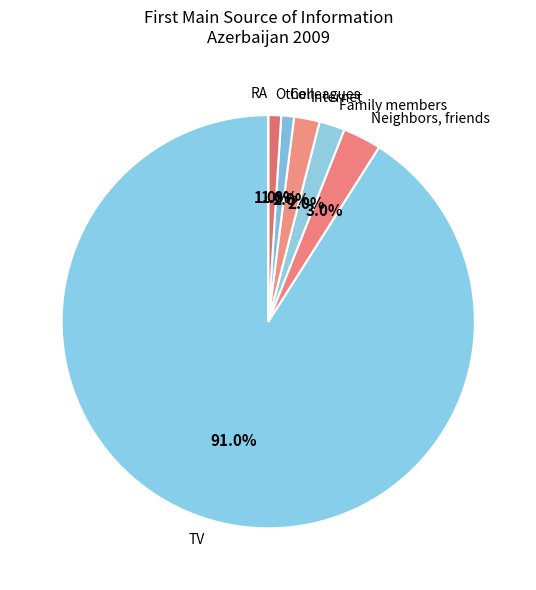

How much of the chart is everything except TV?

9.0%